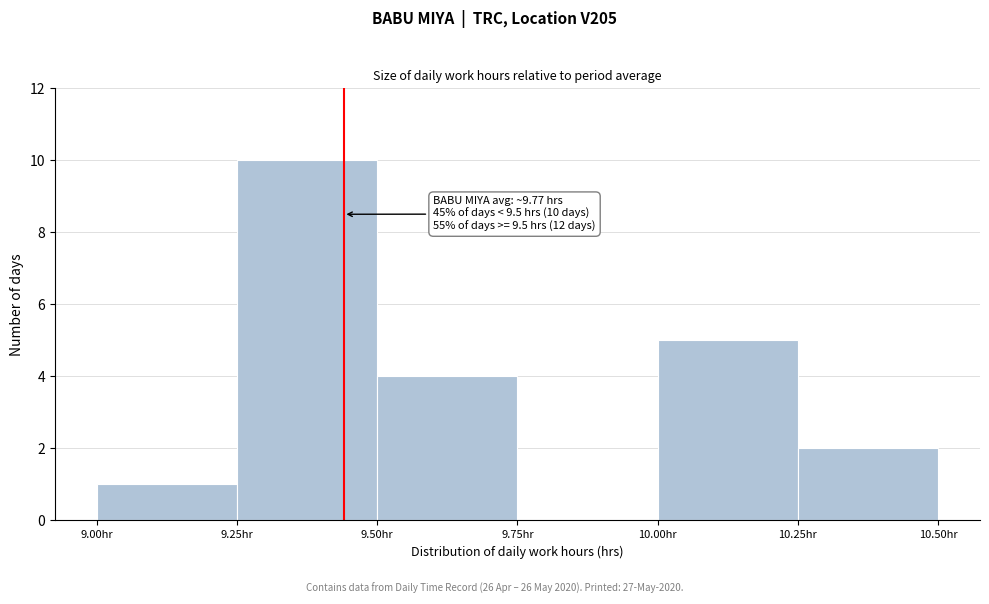

Which range on the x-axis has the tallest bar?

9.25 to 9.50